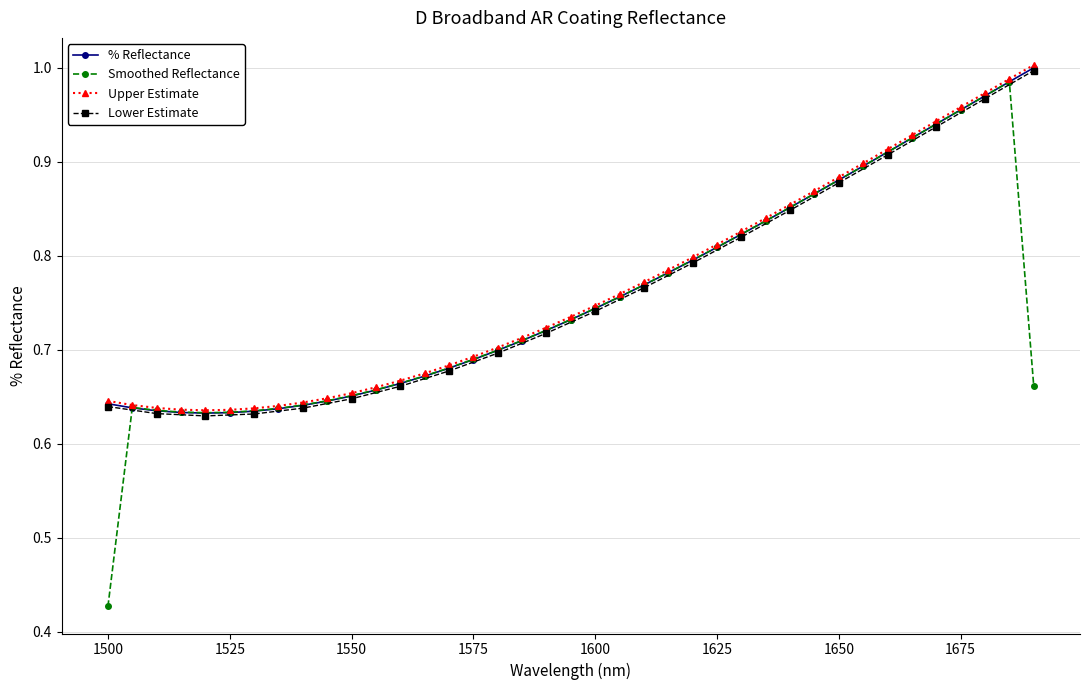

Reading left to right, what are all the values shown in this chart?

1500=0.6	1505=0.6	1510=0.6	1515=0.6	1520=0.6	1525=0.6	1530=0.6	1535=0.6	1540=0.6	1545=0.6	1550=0.7	1555=0.7	1560=0.7	1565=0.7	1570=0.7	1575=0.7	1580=0.7	1585=0.7	1590=0.7	1595=0.7	1600=0.7	1605=0.8	1610=0.8	1615=0.8	1620=0.8	1625=0.8	1630=0.8	1635=0.8	1640=0.9	1645=0.9	1650=0.9	1655=0.9	1660=0.9	1665=0.9	1670=0.9	1675=1.0	1680=1.0	1685=1.0	1690=1.0